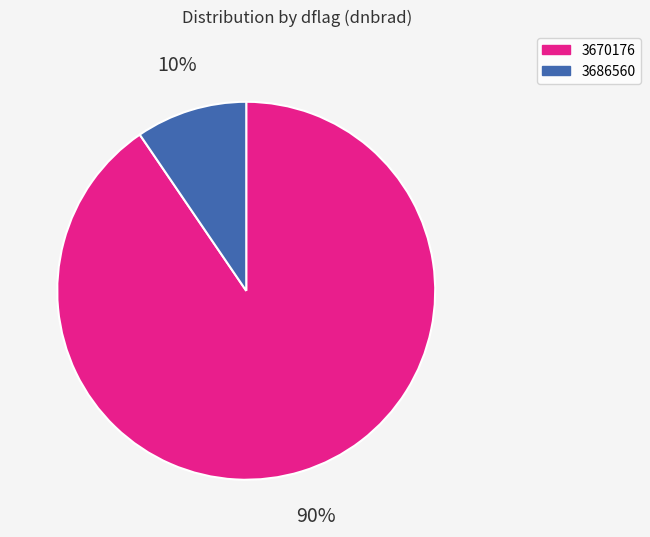

Which has a higher value, 3686560 or 3670176?

3670176